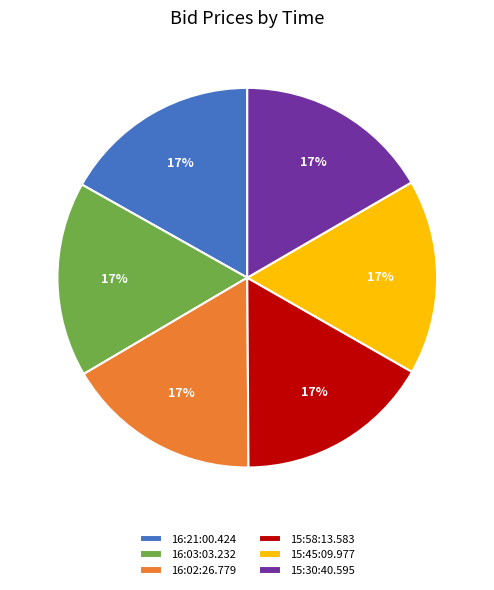

True or false: 15:58:13.583 accounts for 17% of the total.

True